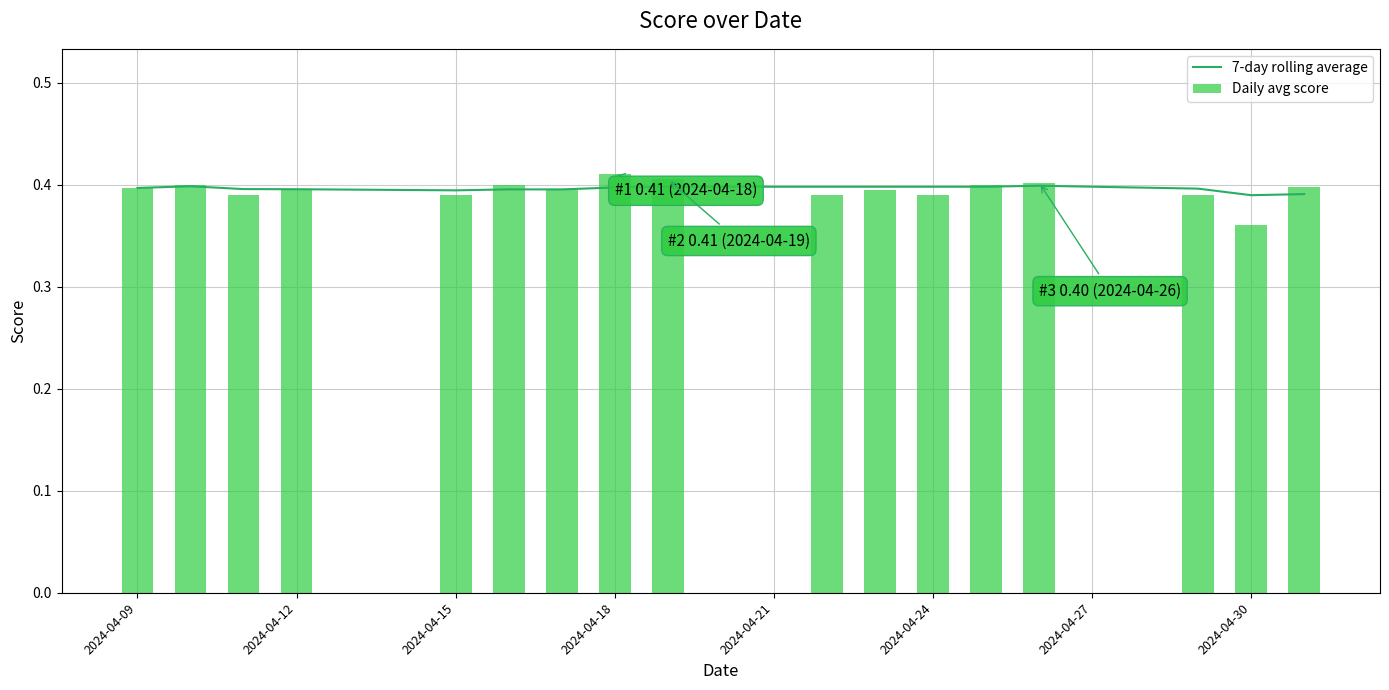

What is the greatest value displayed?

0.4